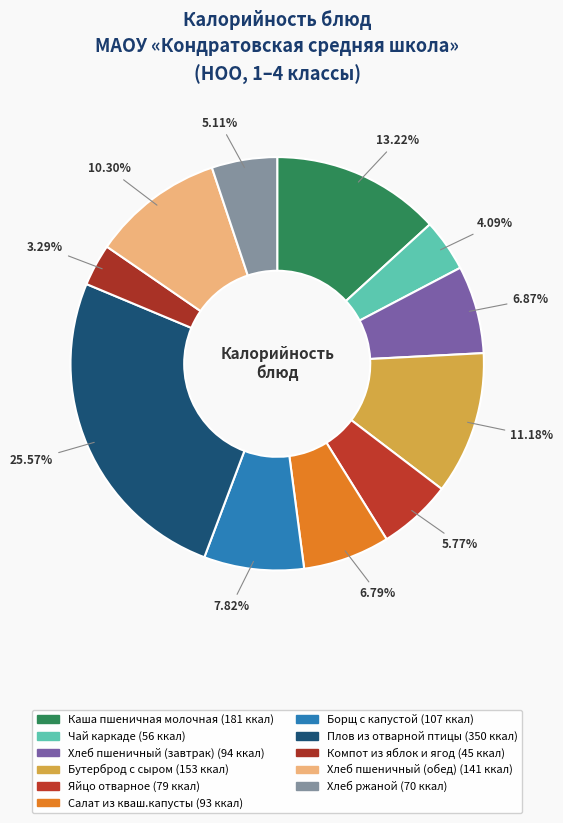

What is the change in value from Бутерброд с сыром to Плов из отварной птицы?

+197